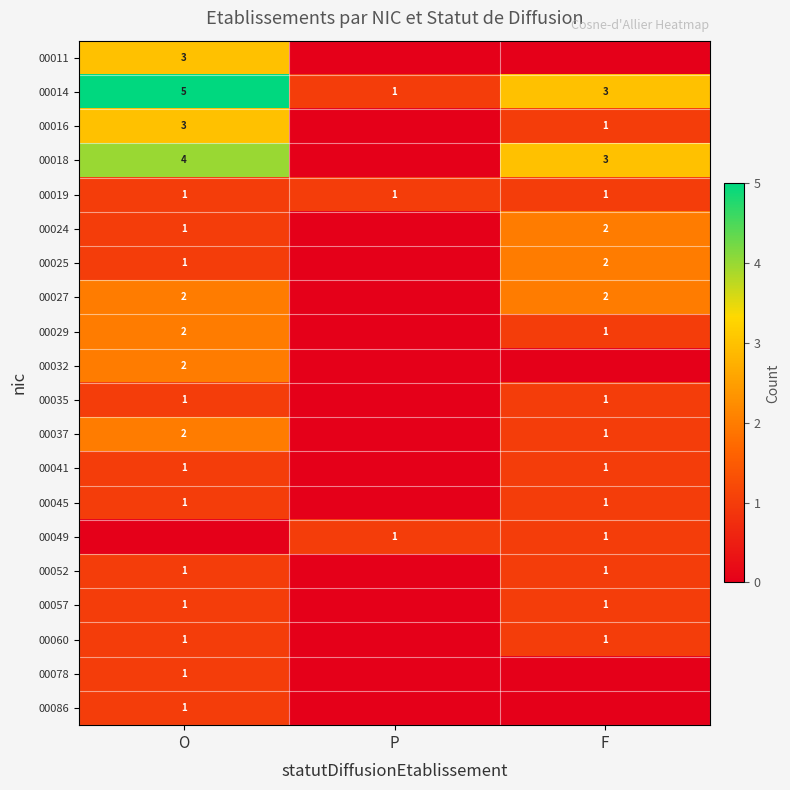

Is the value of 00024 at F greater than the value of 00025 at O?

Yes